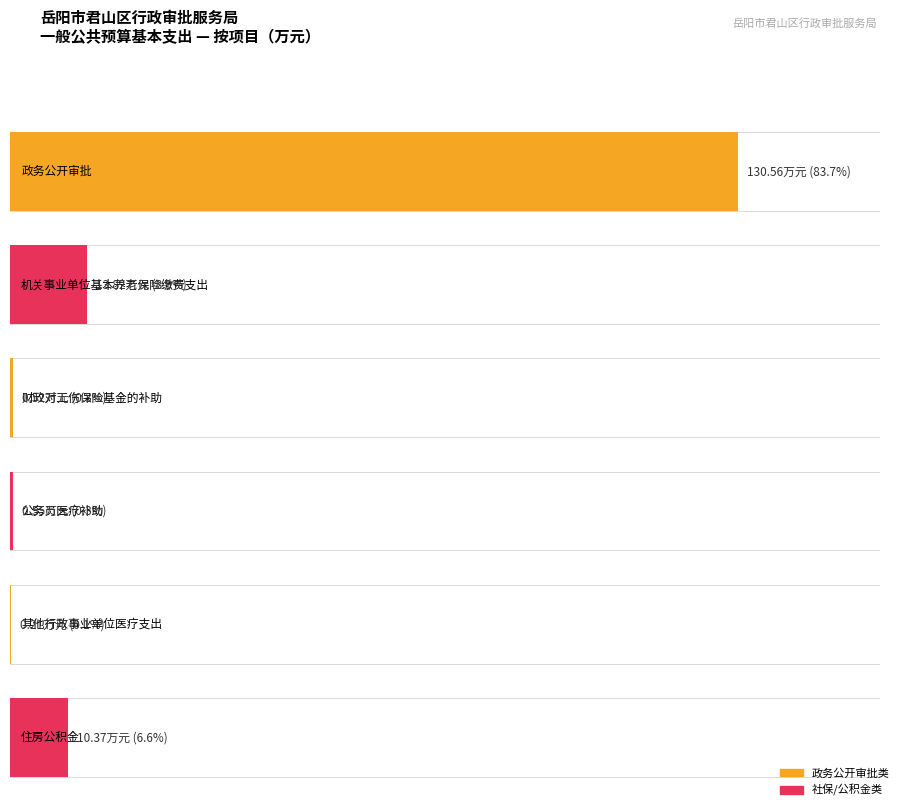

At which label is 合计_max closest to 156?

政务公开审批